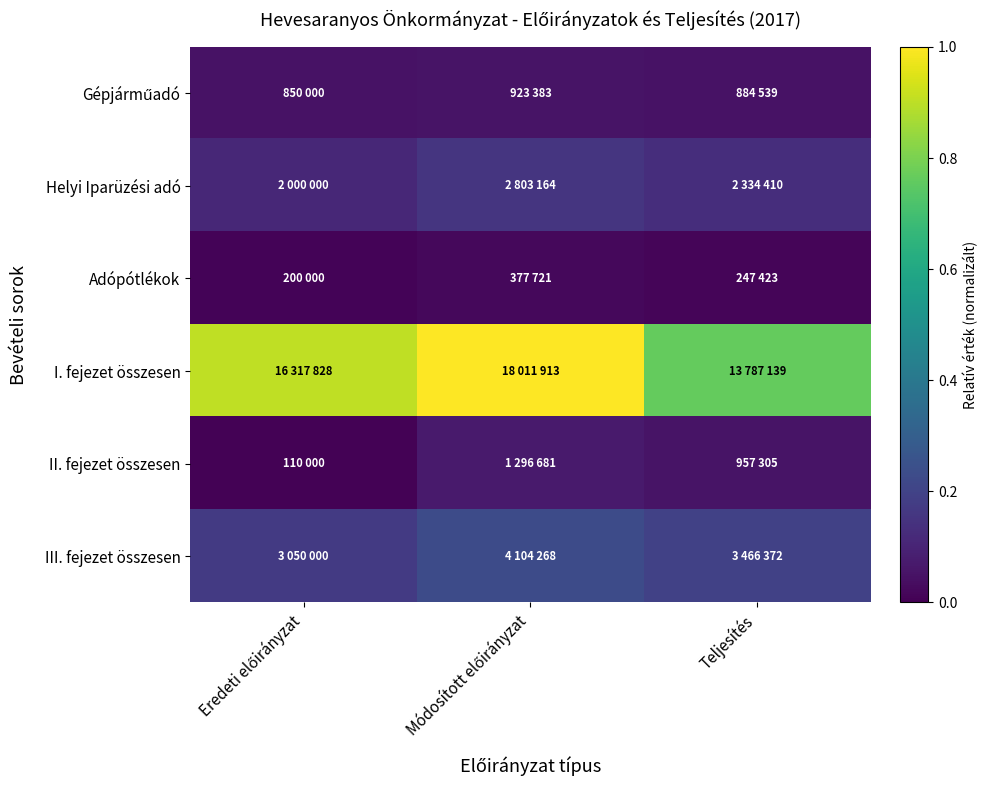

Rank the series at Teljesítés from lowest to highest value.

Adópótlékok, Gépjárműadó, II. fejezet összesen, Helyi Iparüzési adó, III. fejezet összesen, I. fejezet összesen